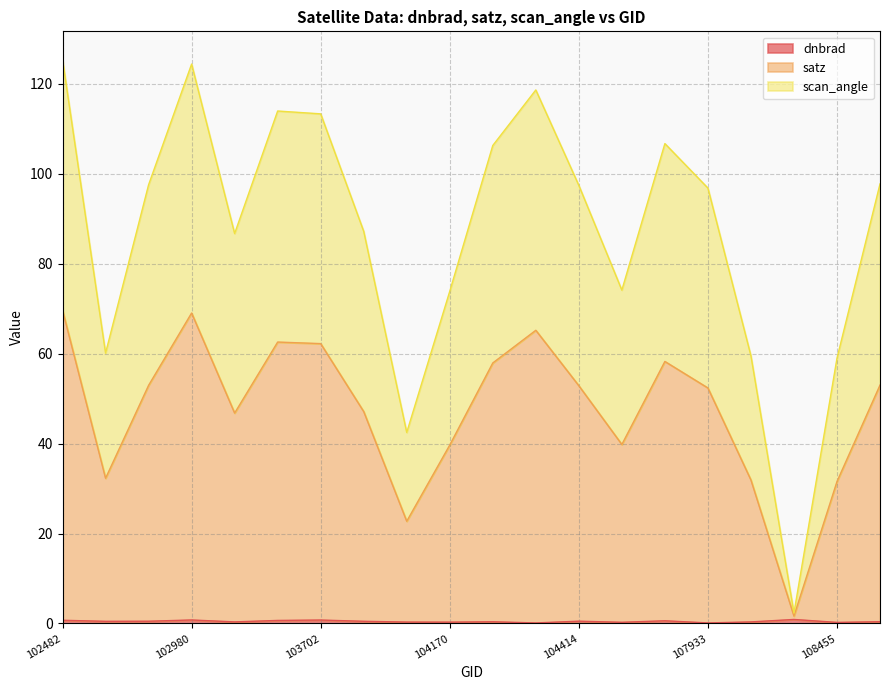

Does the chart have visible grid lines?

Yes